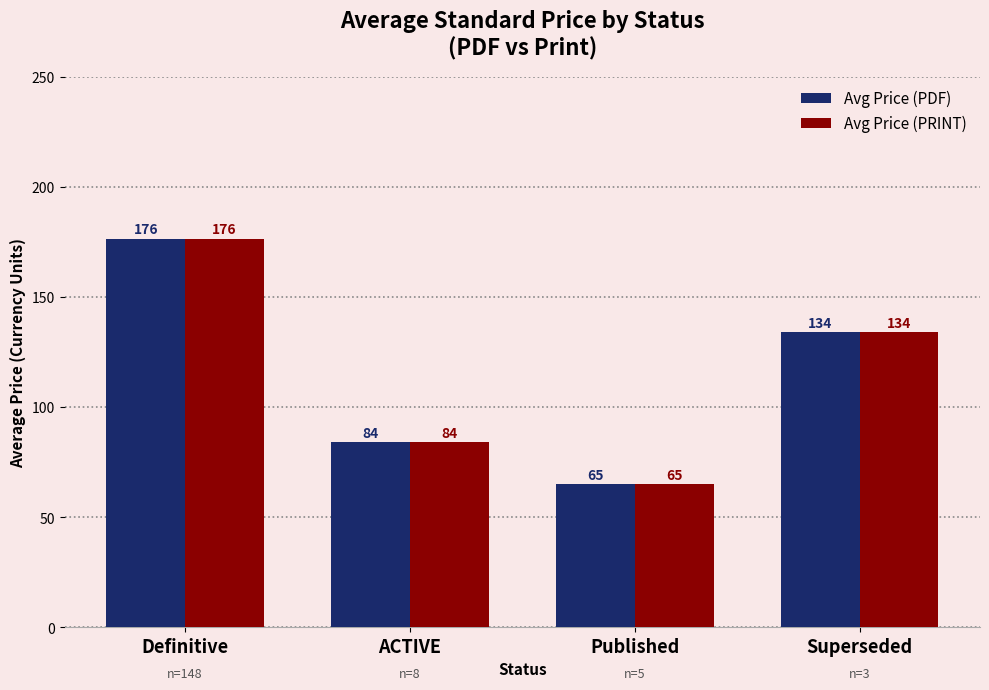

What value does the Avg Price (PDF) series have at Published?

65.0